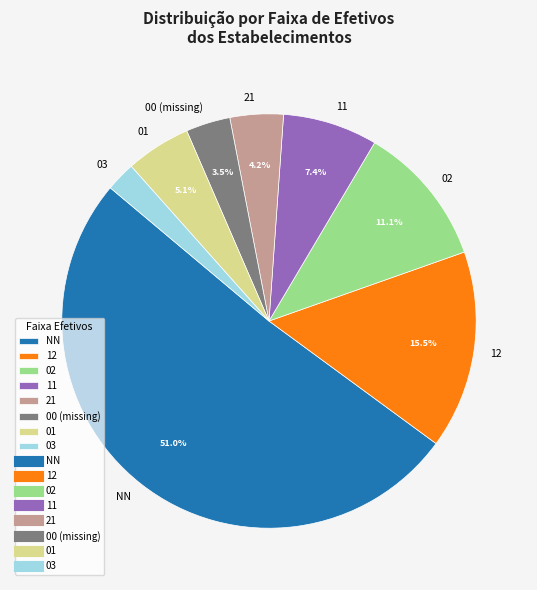

The 12 slice represents 23% of the pie. True or false?

False